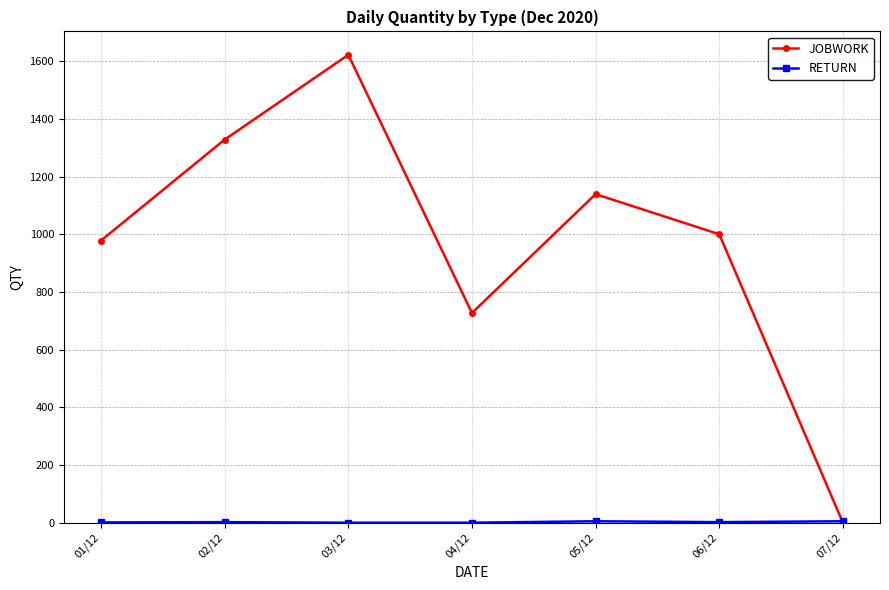

At how many categories does at least one series exceed 1261?

2